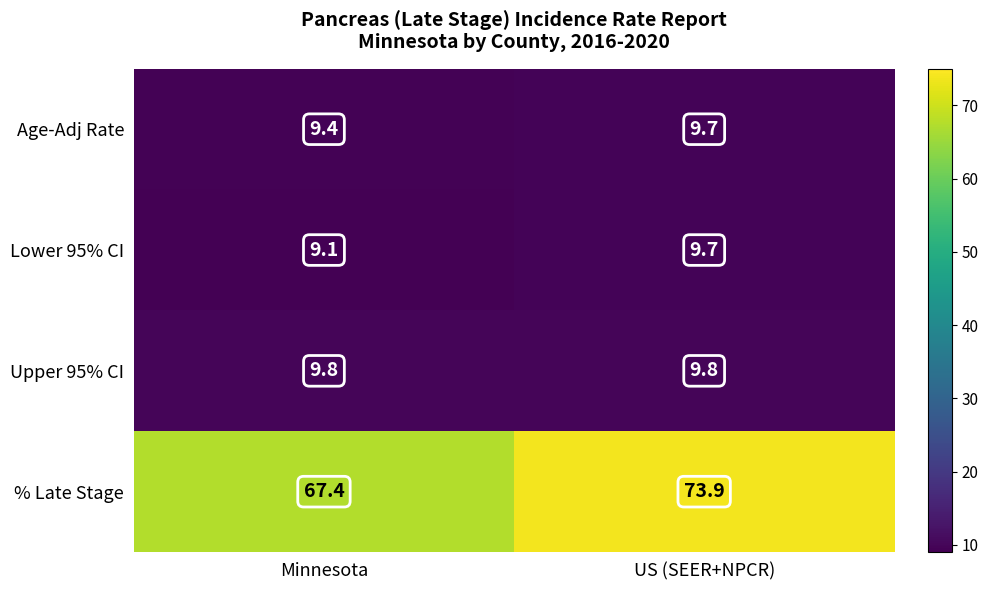

Which series has the largest range (max minus min)?

% Late Stage